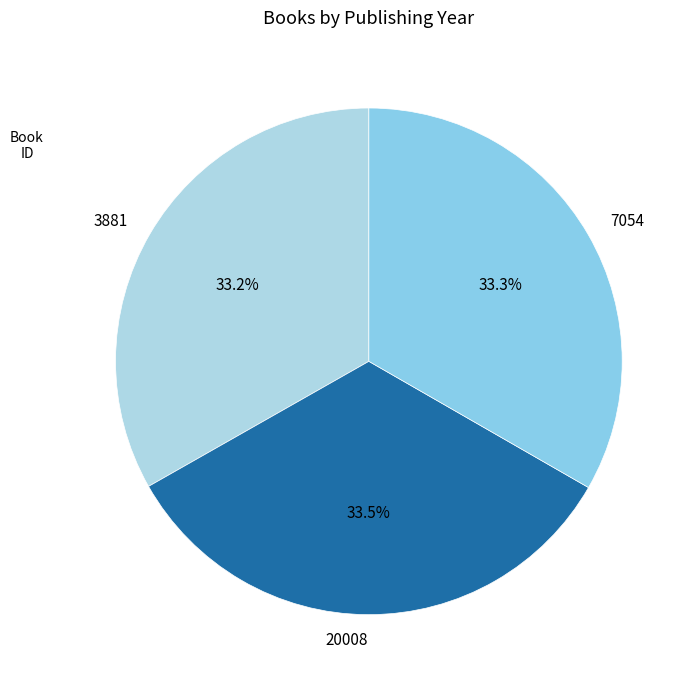

How much of the chart is everything except 7054?

66.7%